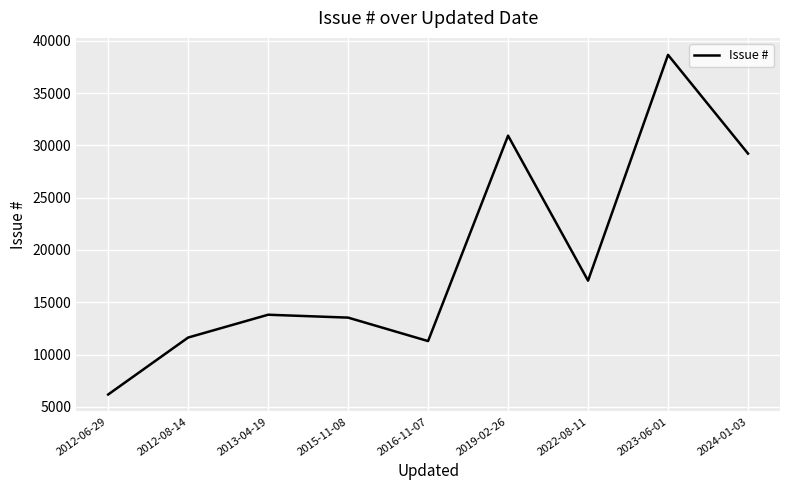

How many lines are shown in the chart?

1